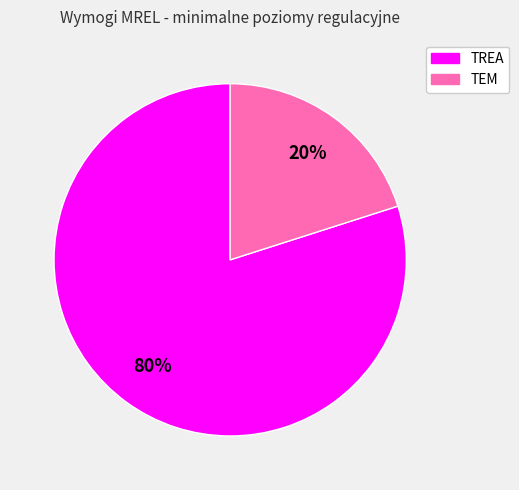

To the nearest percent, what portion does TREA represent?

80%